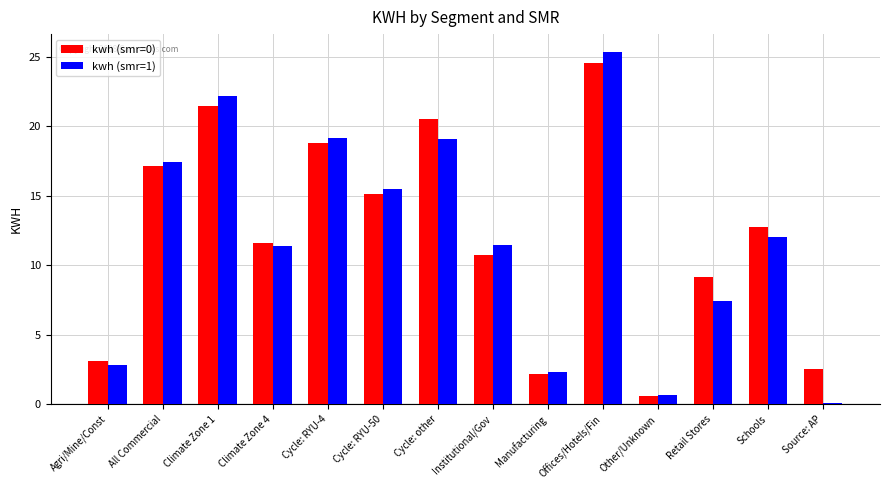

What are all the series names shown in the legend?

kwh (smr=0), kwh (smr=1)